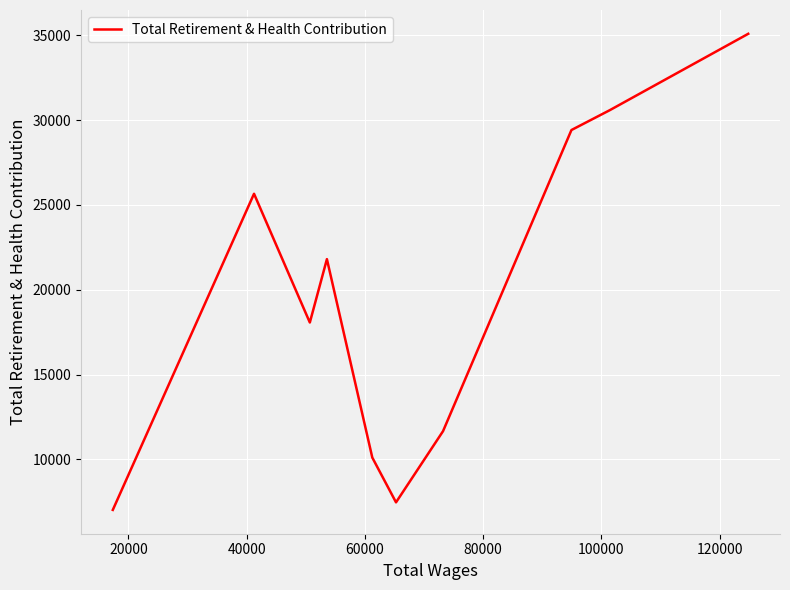

How many lines are shown in the chart?

1